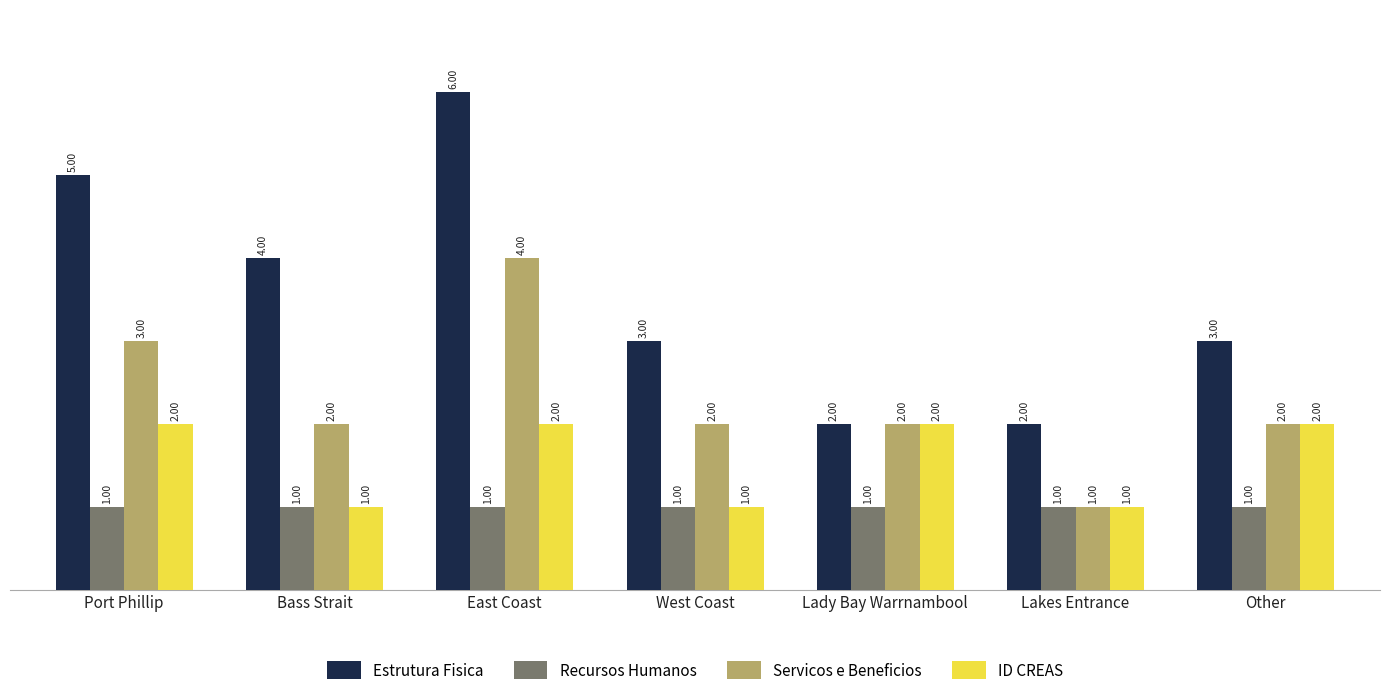

What is the approximate value of Servicos e Beneficios at Other?

2